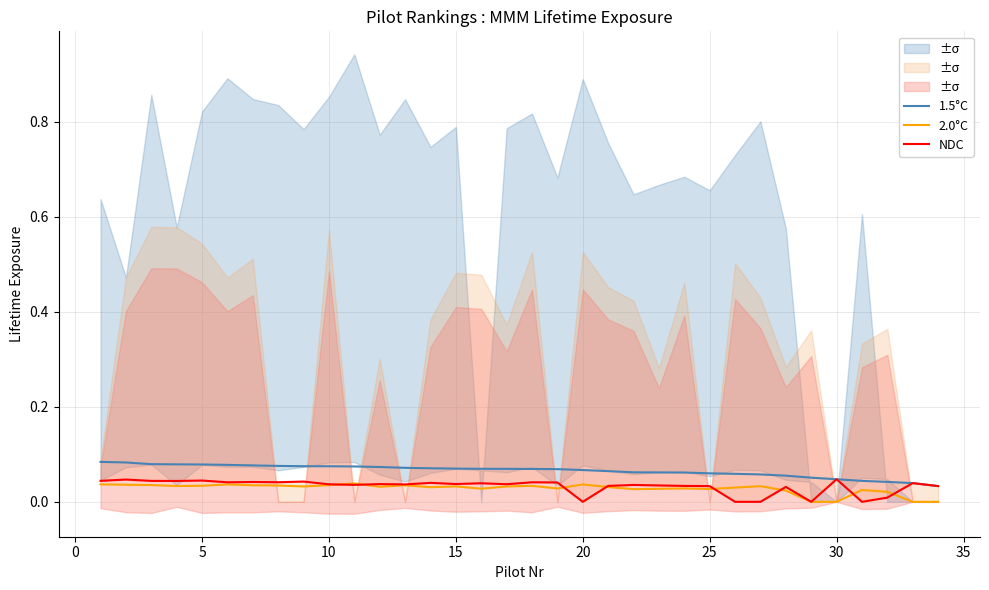

Between 13 and 18, which series saw the biggest shift?

2.0°C